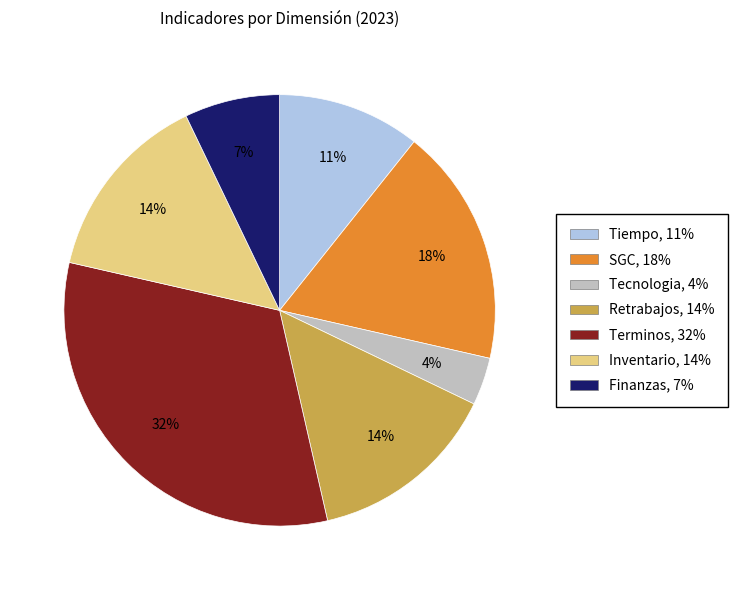

The Tiempo slice represents 11% of the pie. True or false?

True